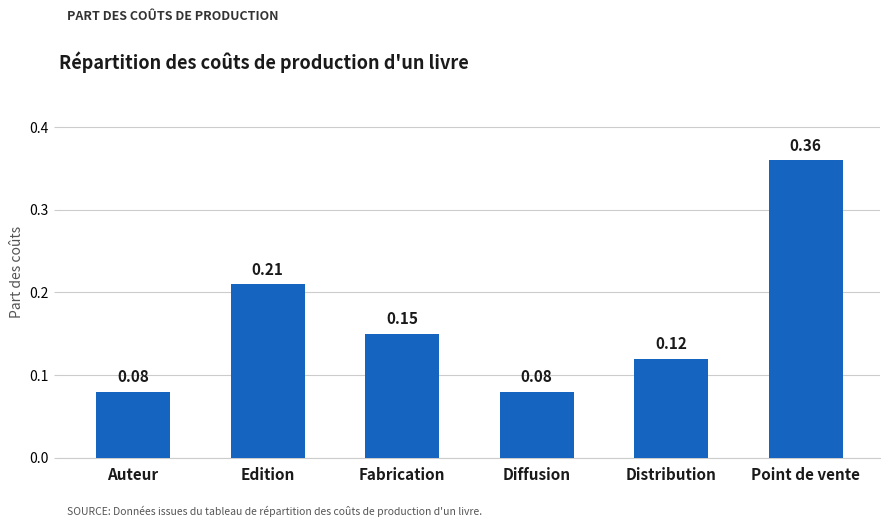

How many bars are there in total?

6